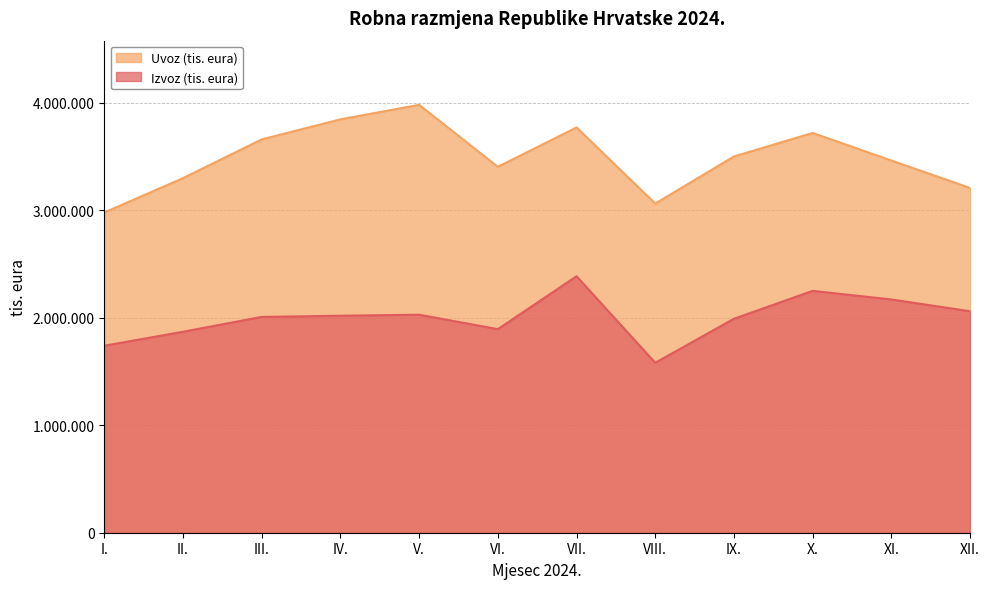

At which label does Uvoz (tis. eura) first exceed 3500658?

III.